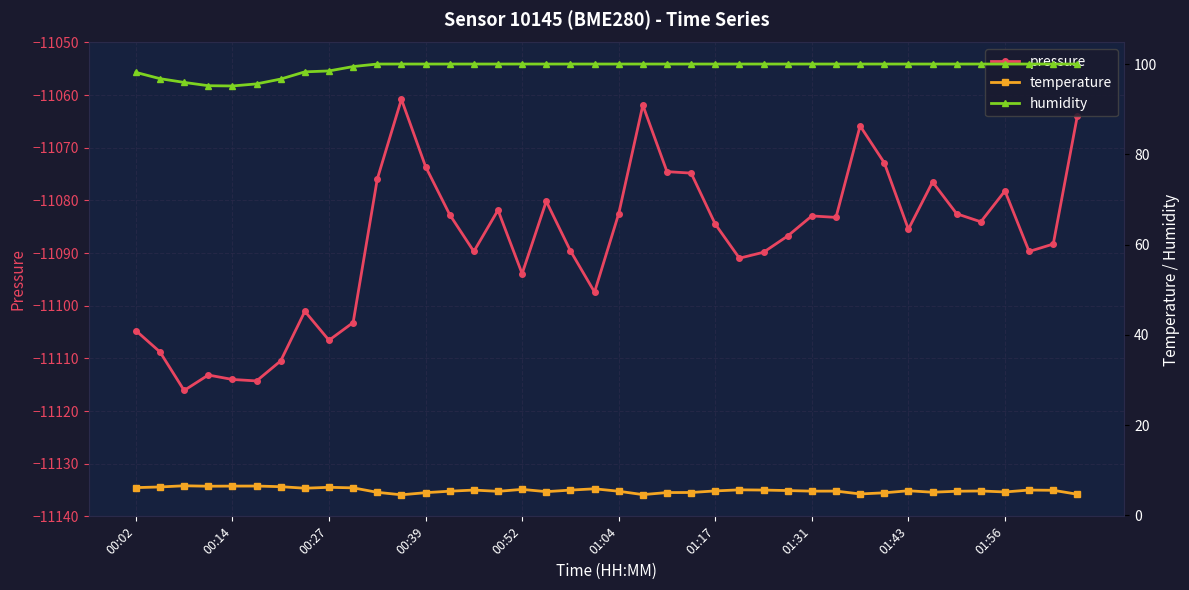

True or false: temperature has a value of 2.6 at 34.

False